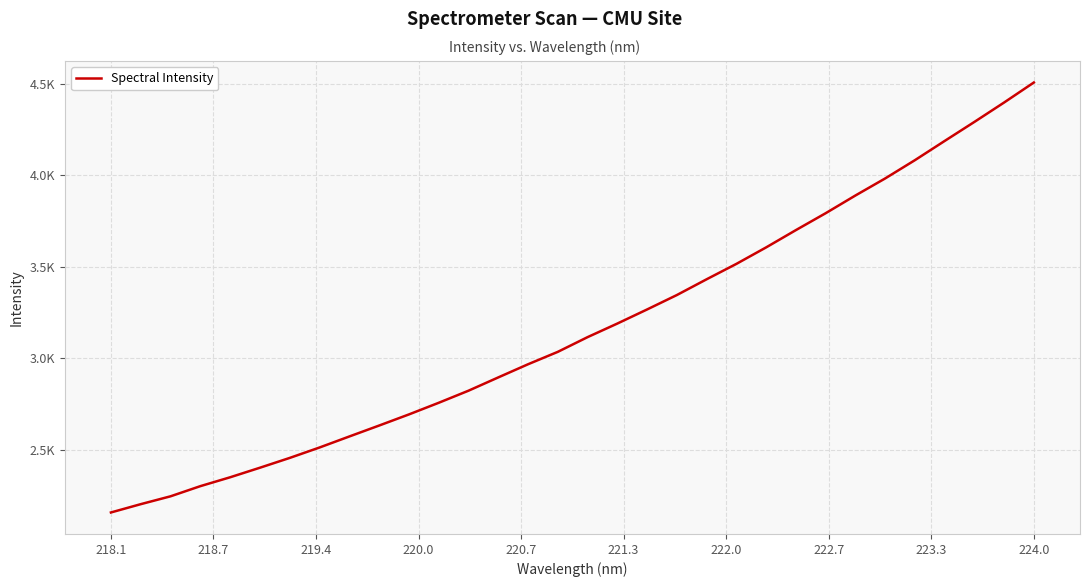

True or false: the data has more than 0 interior local peaks.

False